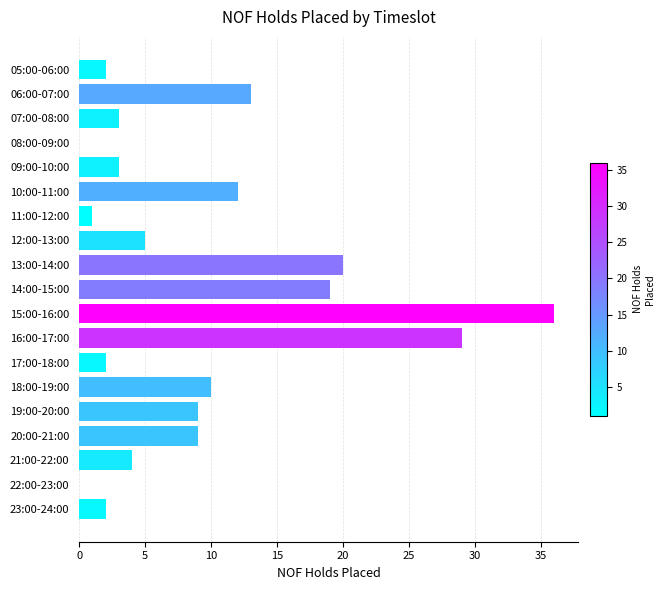

What is the change in value from 09:00-10:00 to 10:00-11:00?

+9